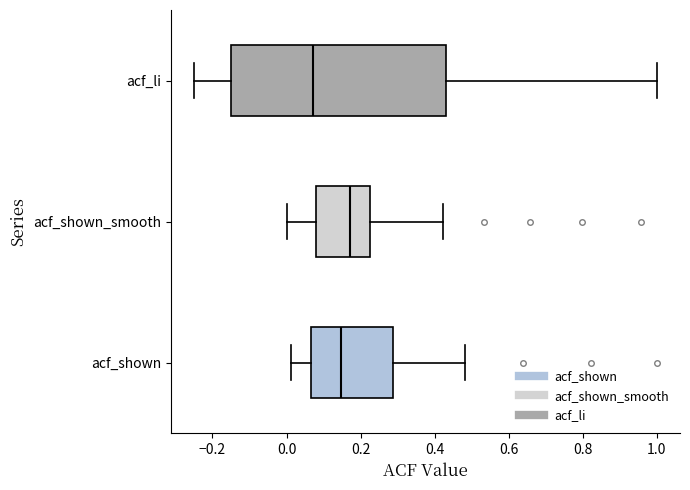

Where is the right edge of the box for acf_shown_smooth on the x-axis? The values are not printed on the chart, so give them approximately, as read against the axis.

0.22